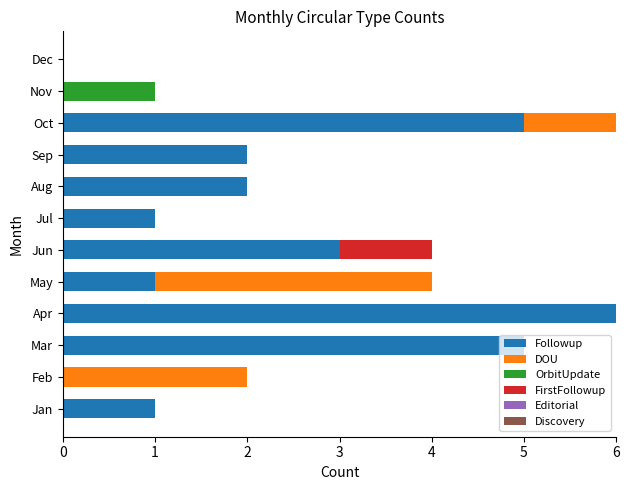

Count the number of categories in the chart.

12